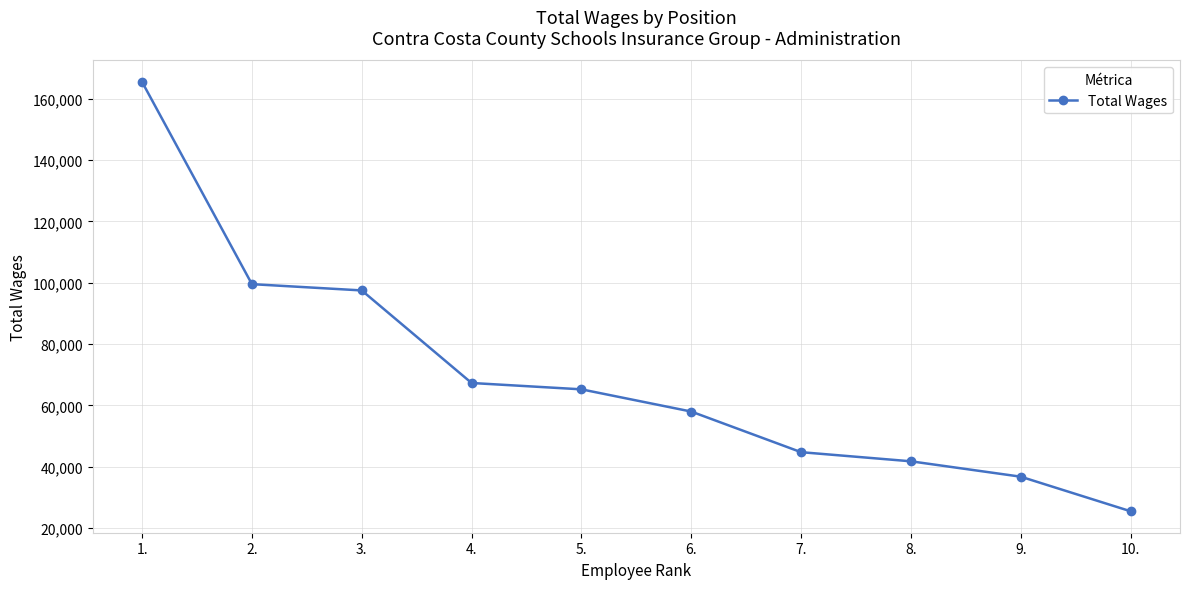

What is the difference between the values at 4. and 2.?

32216